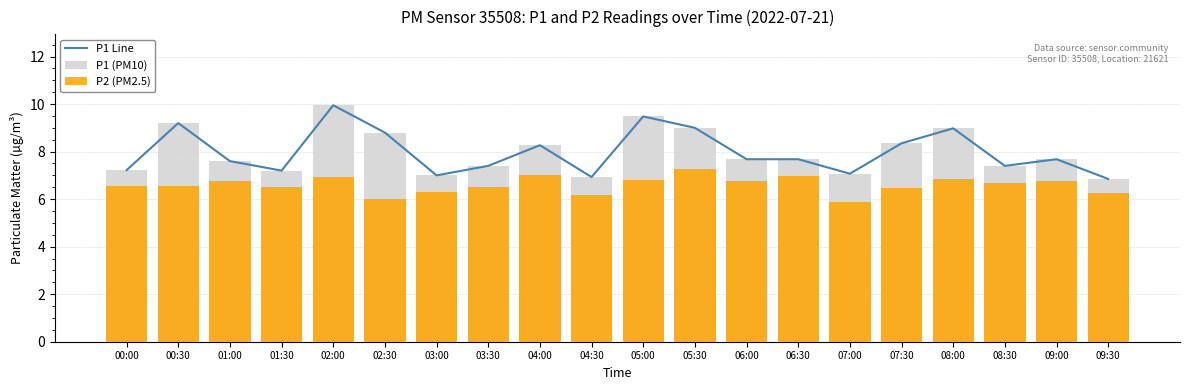

Which series has the largest total across all categories?

P1 Line